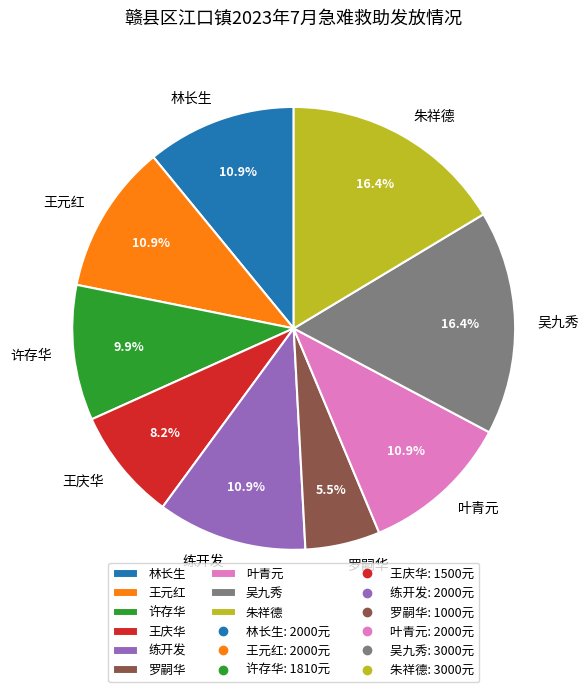

What portion of the pie excludes 王庆华?

91.8%